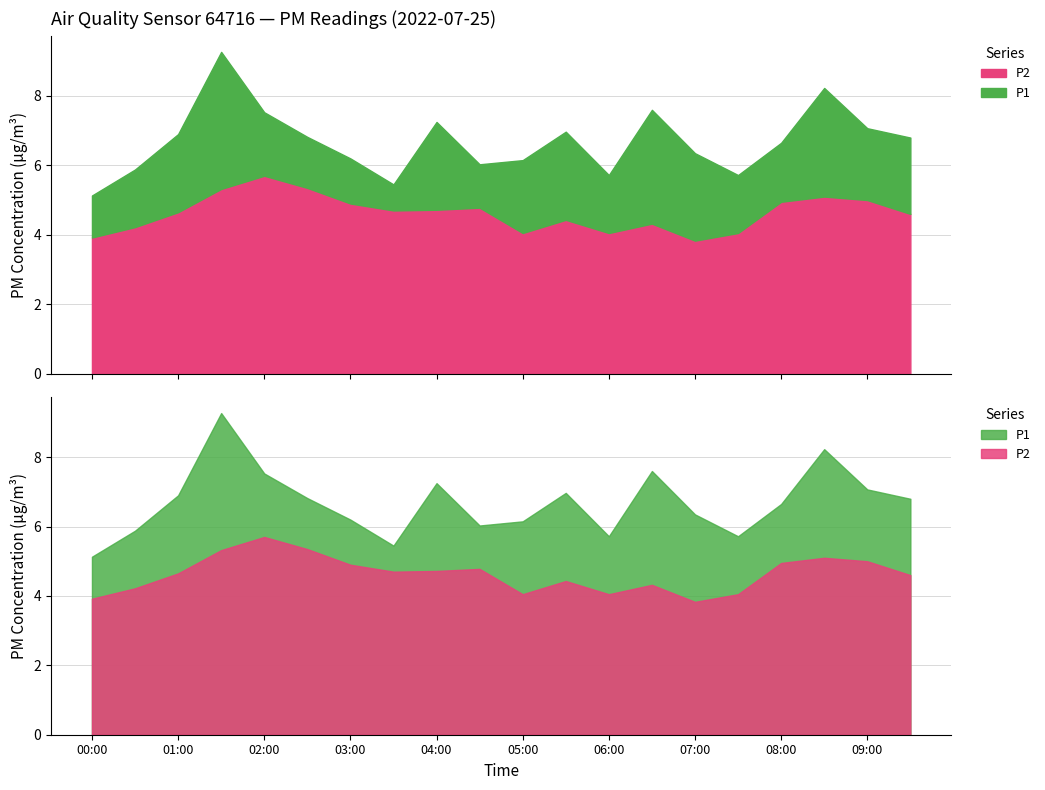

Is it true that P2 equals 4.7 at 04:00?

True